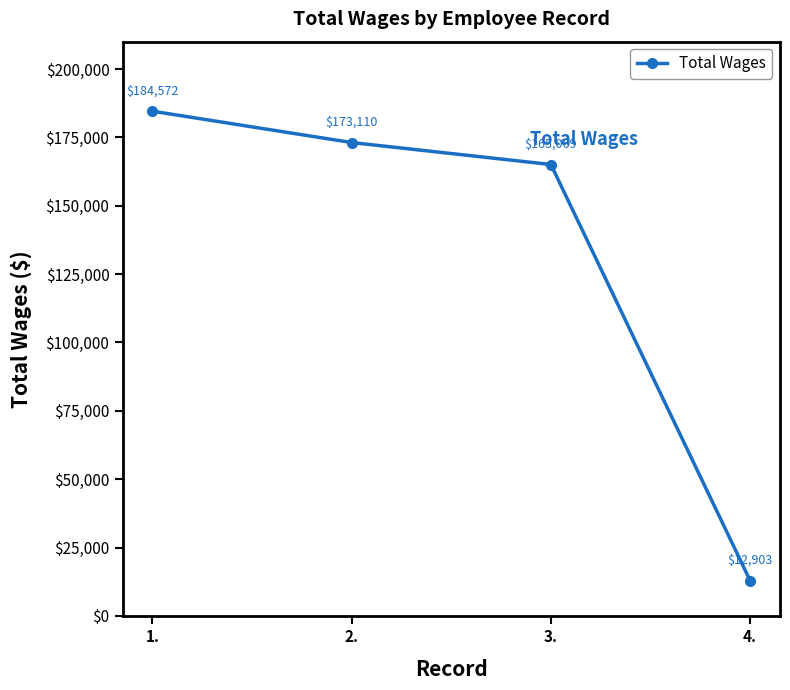

Approximately how many times larger is the value at 3. compared to 2.?

1.0